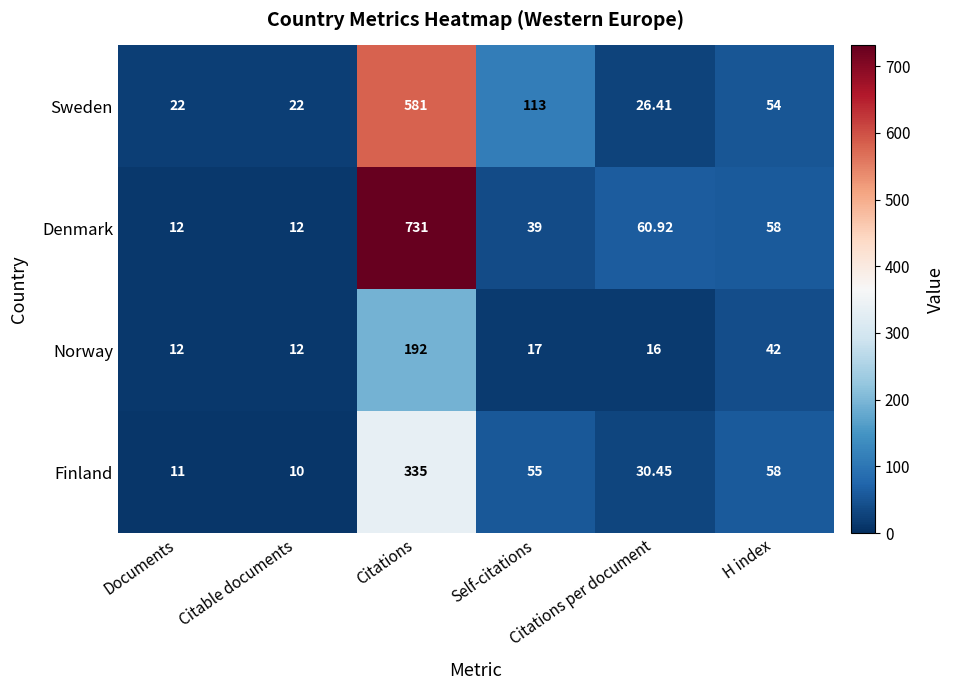

Which series has the largest range (max minus min)?

Denmark